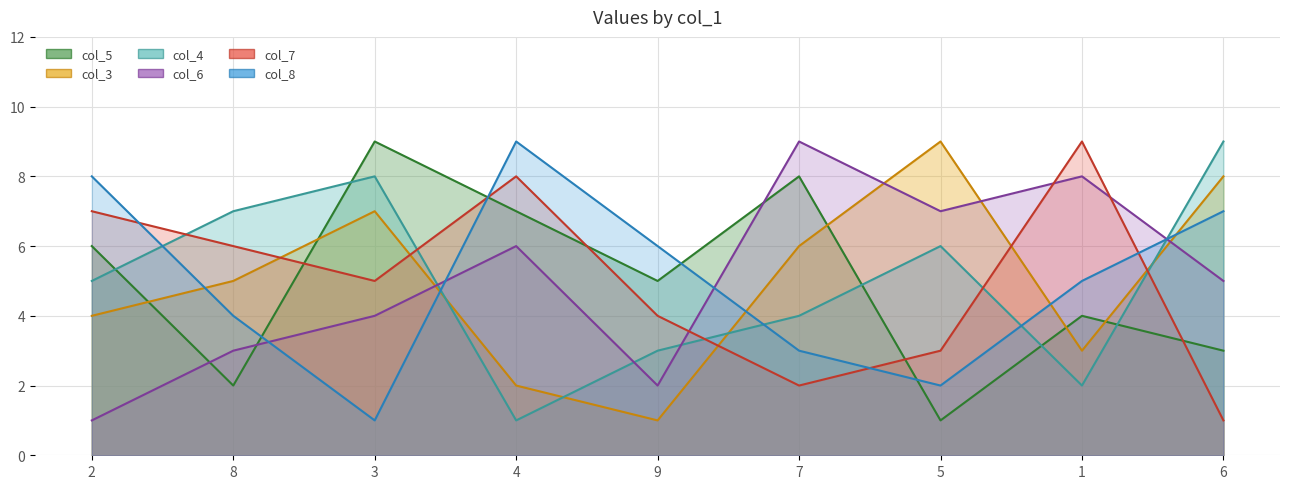

True or false: col_8 and col_6 cross at least once.

True